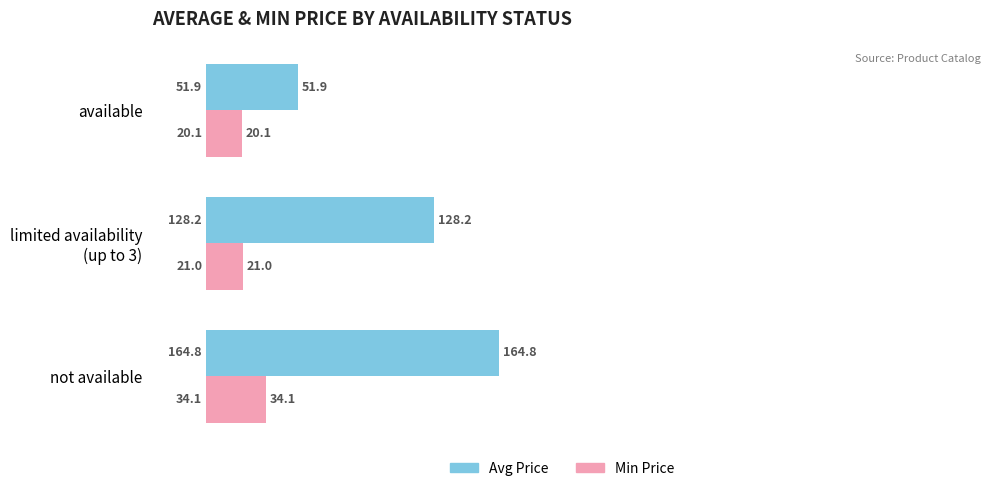

At how many categories does at least one series exceed 51?

3